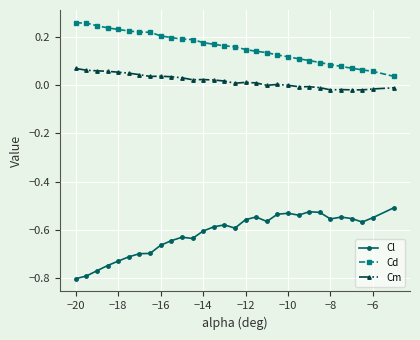

What are all the series names shown in the legend?

Cl, Cd, Cm